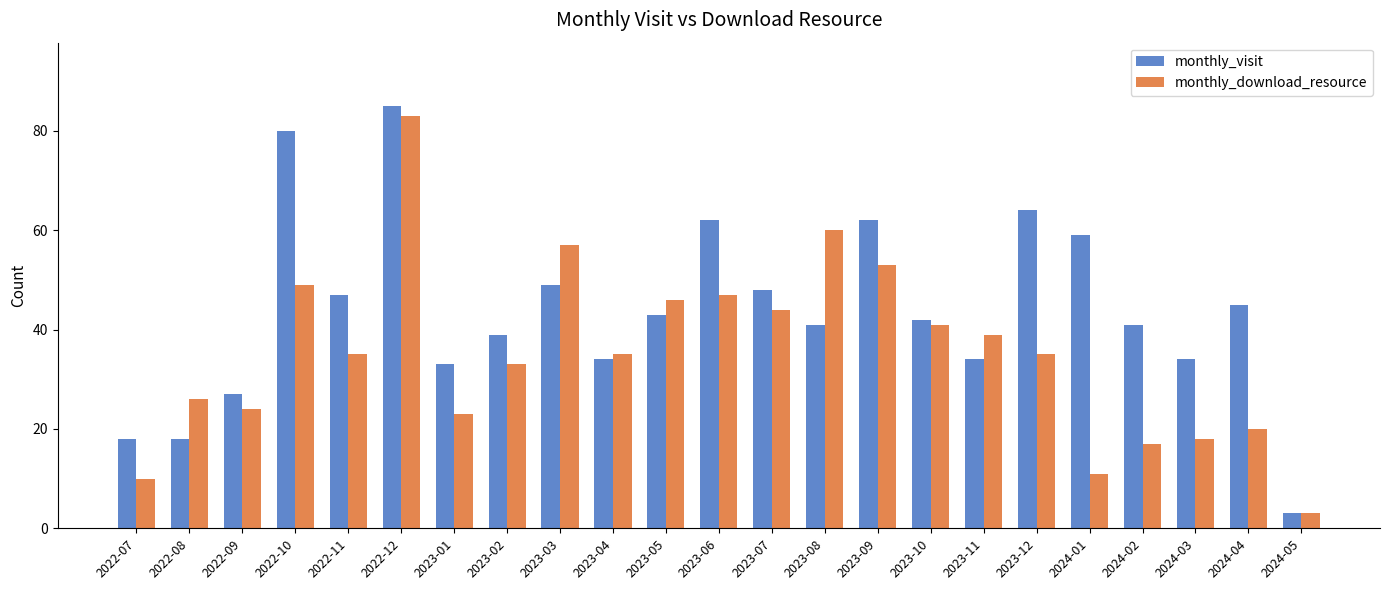

At how many categories does at least one series exceed 38?

16